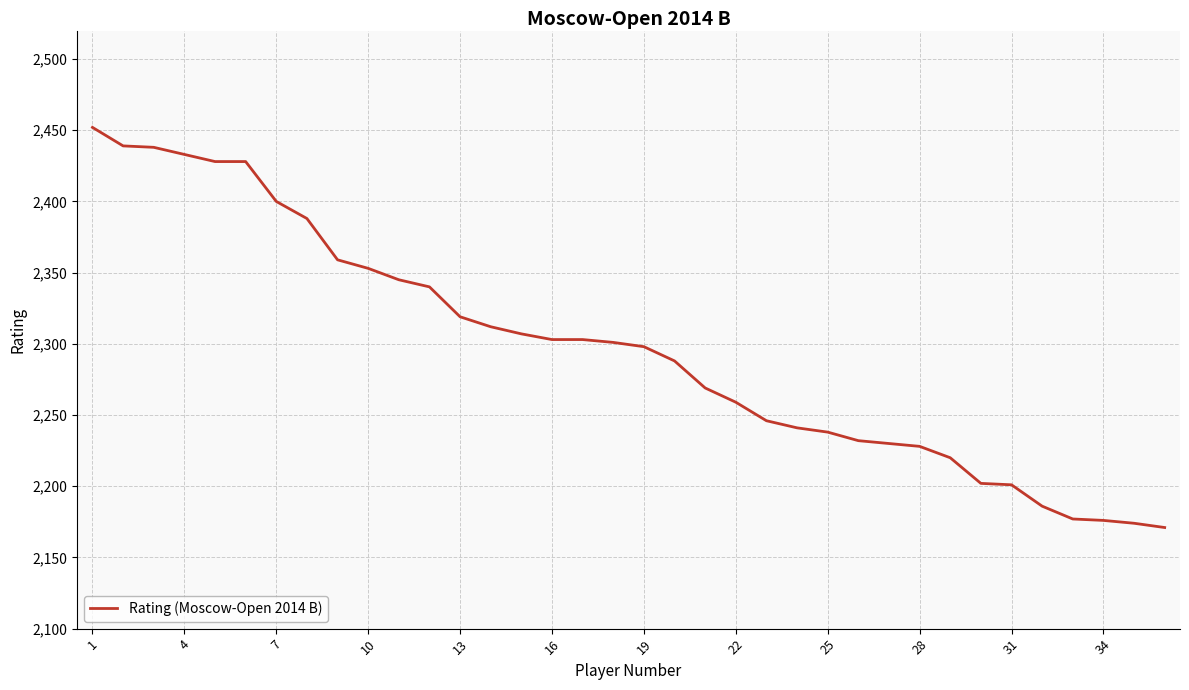

What is the smallest value displayed?

2171